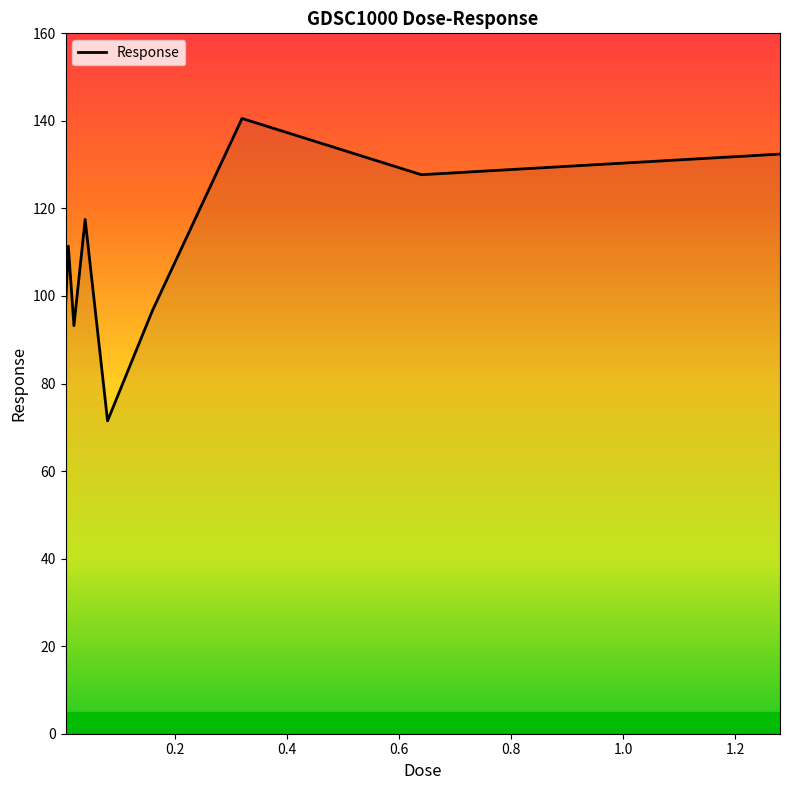

What is the maximum value shown in the chart?

140.5